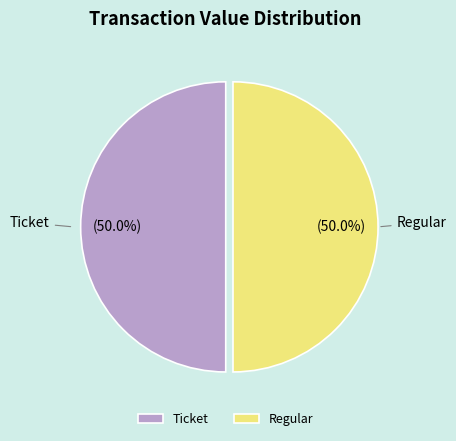

Do Regular and Ticket together represent more than half of the pie?

Yes